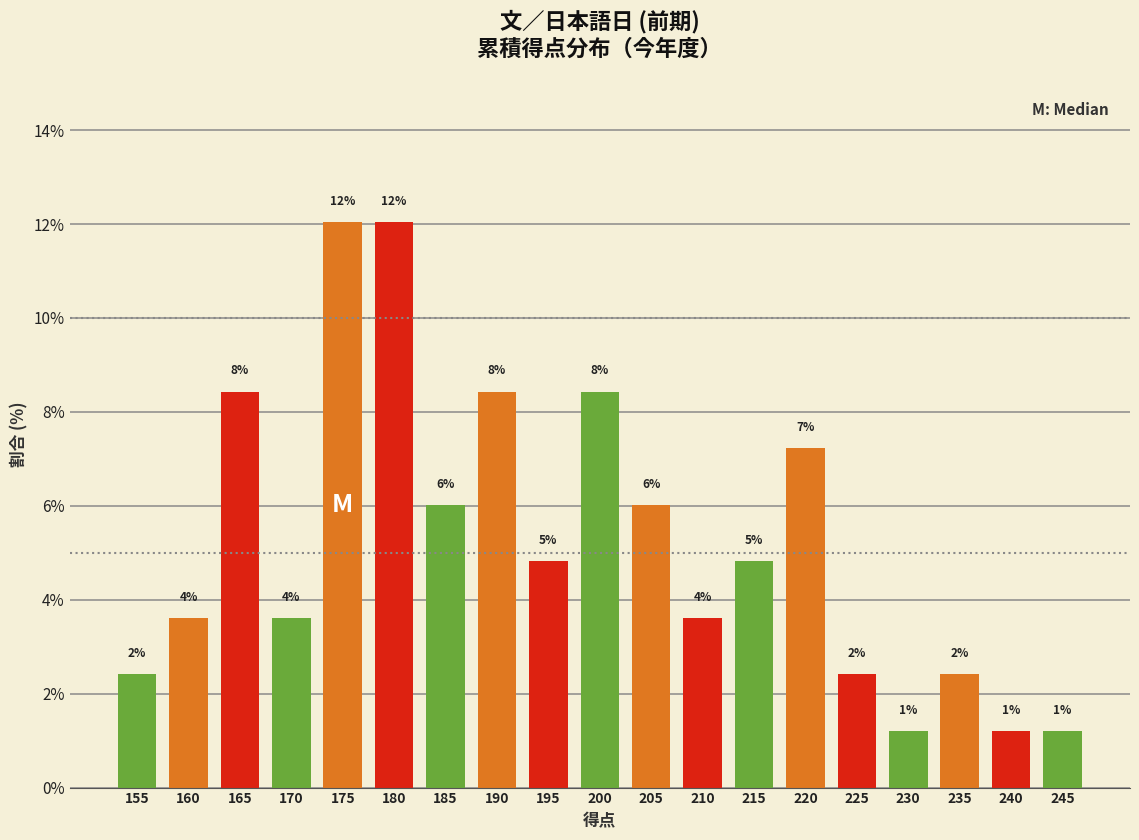

How many bars are there in total?

19